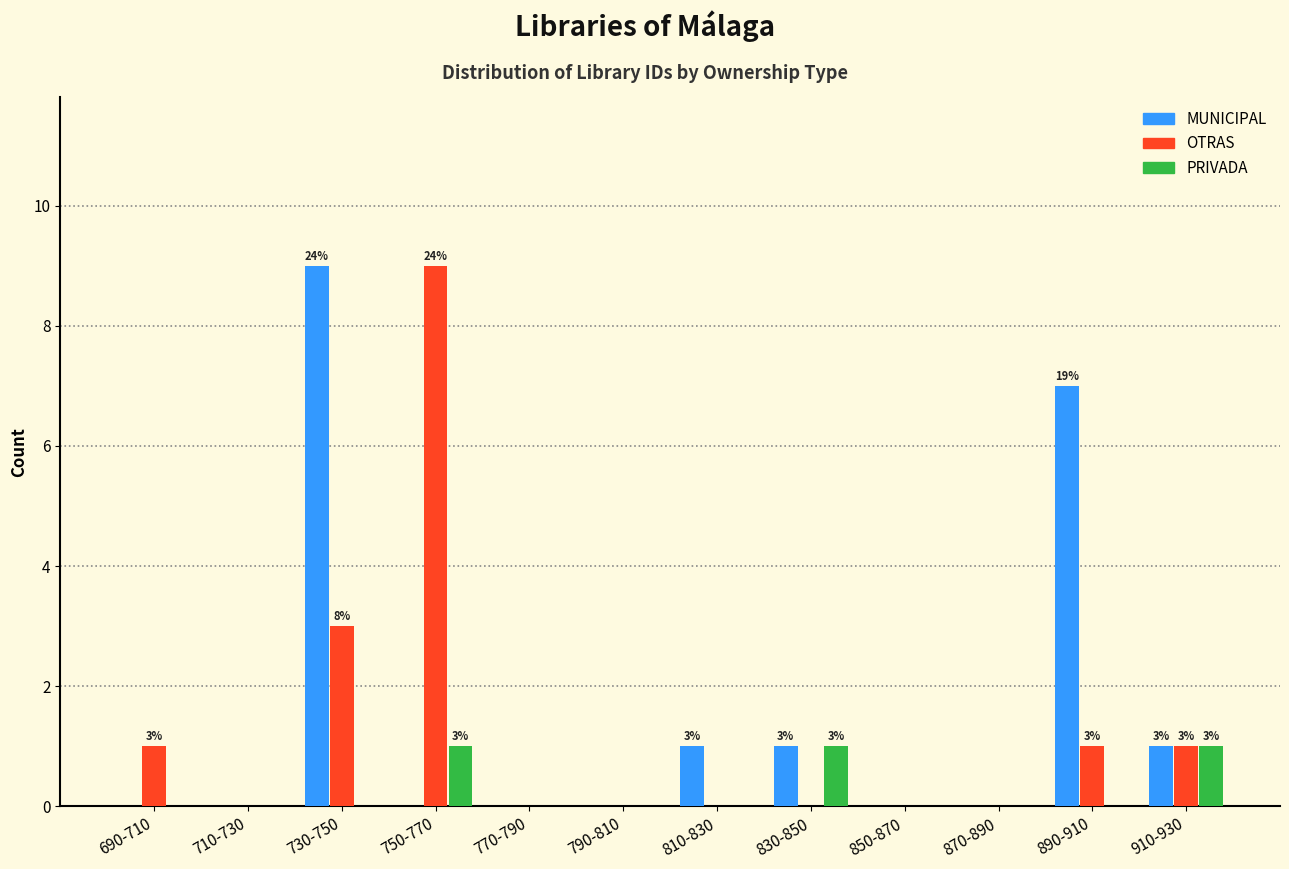

Where is OTRAS nearest to the value 4?

730-750